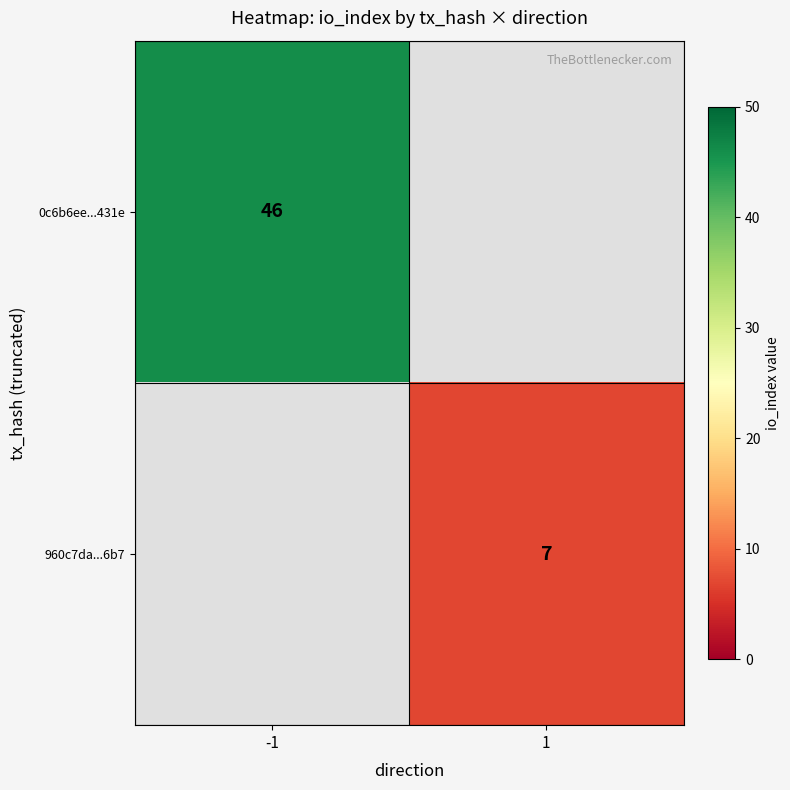

Is it true that 0c6b6ee...431e equals 68 at -1?

False